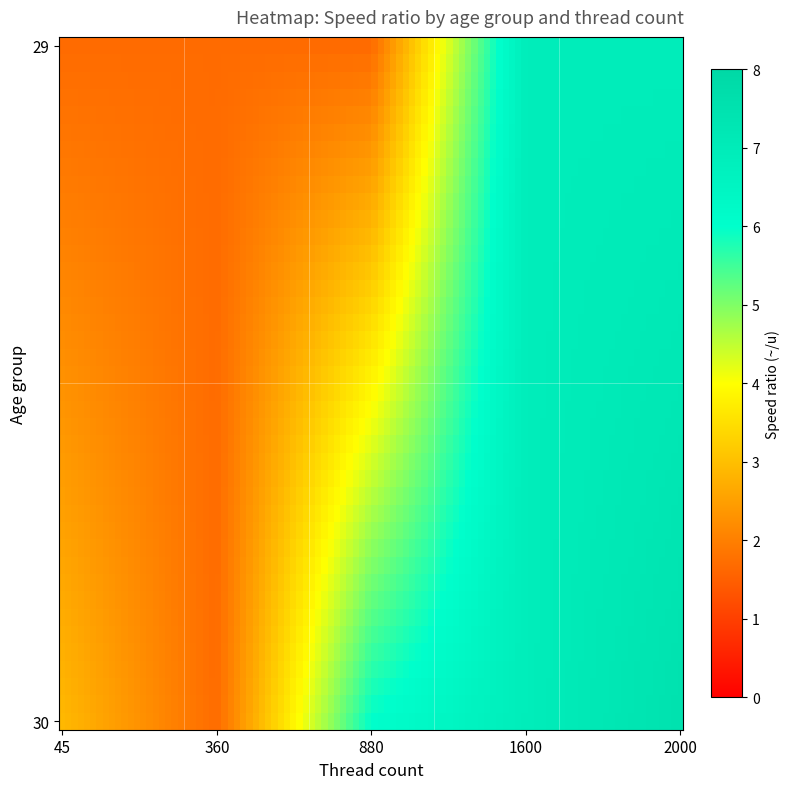

What is the maximum value shown in the chart?

7.5